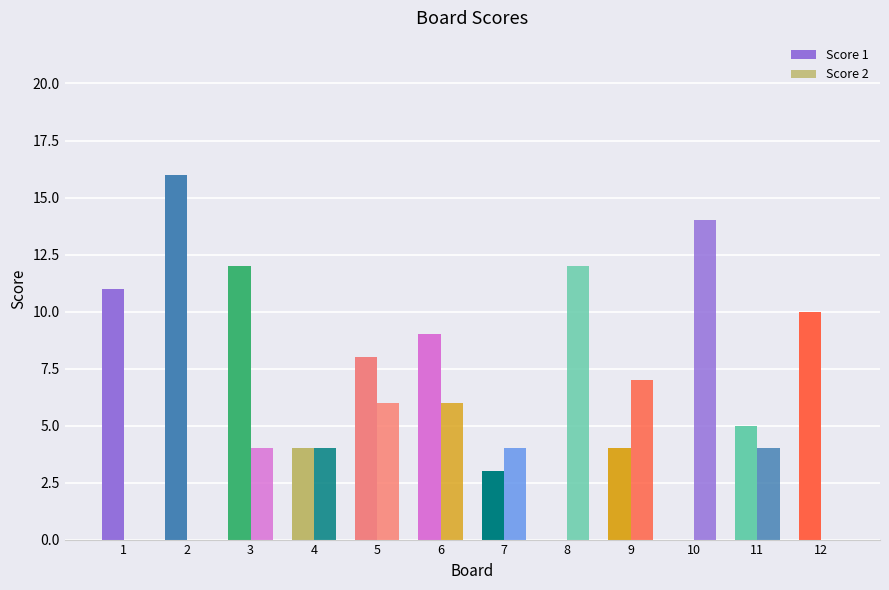

Where does the Score 1 series first go above 8?

1